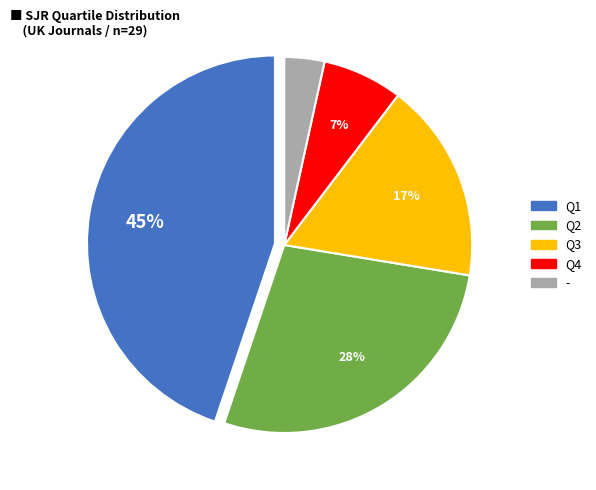

What percentage is the Q4 slice, to the nearest percent?

7%